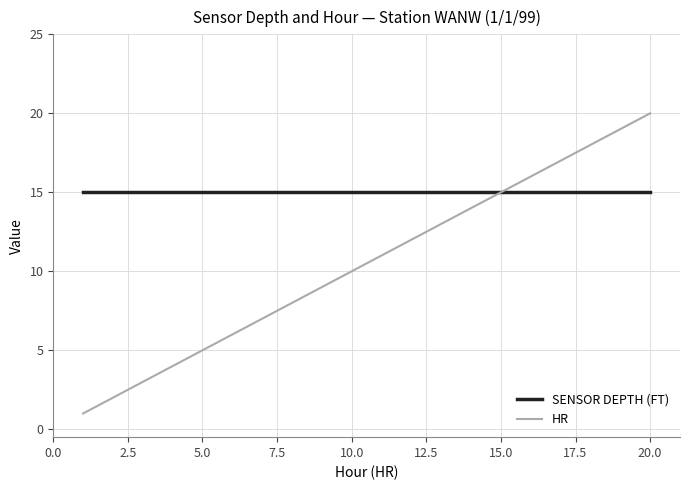

Rank the series by their average value, from highest to lowest.

SENSOR DEPTH (FT), HR